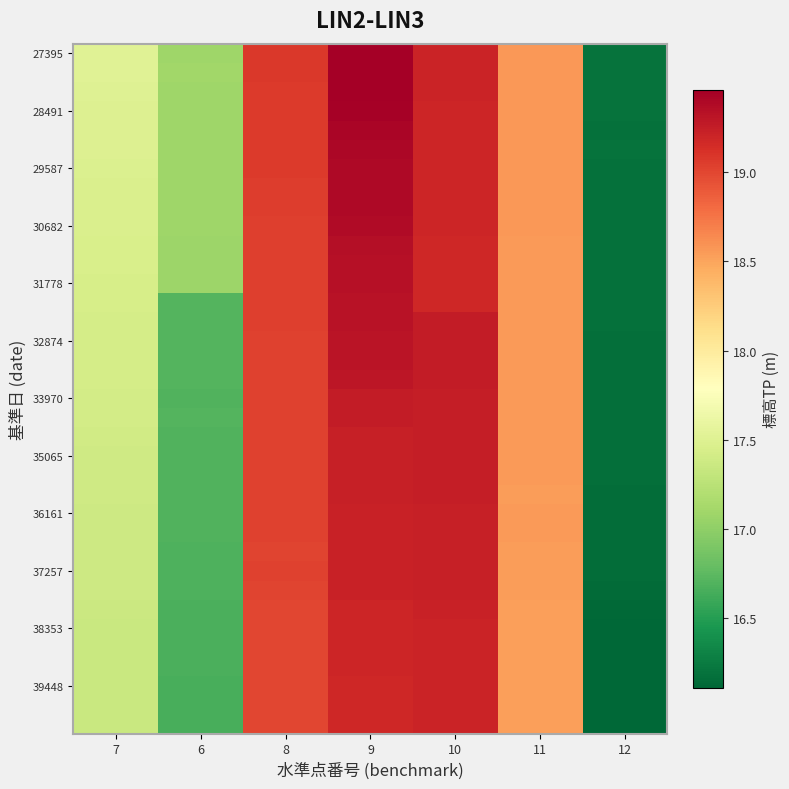

Which category has the highest value across all series?

9